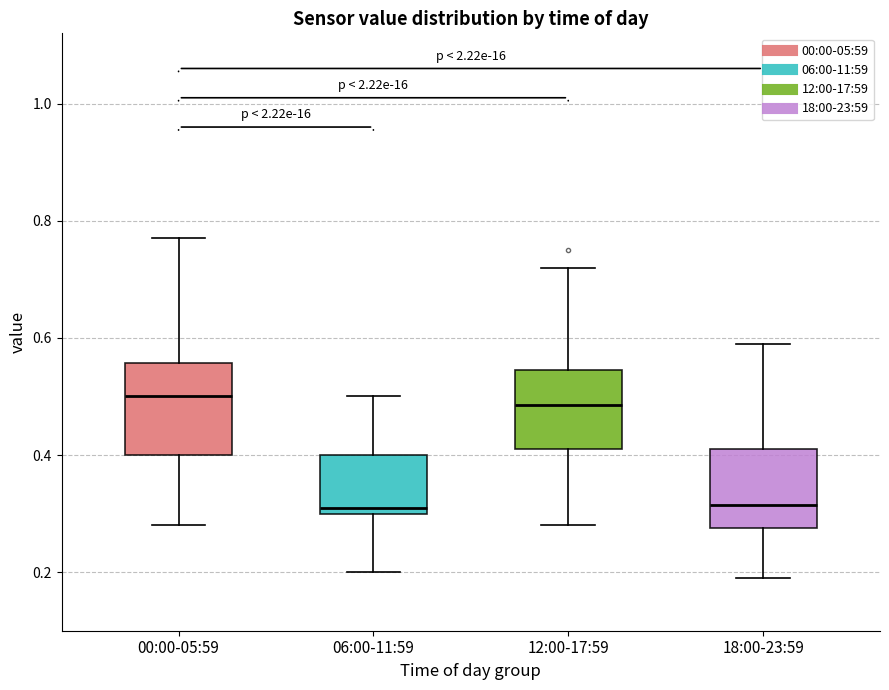

Reading left to right, read every box against the y-axis: the position of its median line, the range the box covers, and the ends of its whiskers. The values are not printed on the chart, so give them approximately, as read against the axis.

00:00-05:59: median 0.50, box 0.40 to 0.56, whiskers 0.28 to 0.78
06:00-11:59: median 0.32, box 0.30 to 0.40, whiskers 0.20 to 0.50
12:00-17:59: median 0.48, box 0.42 to 0.54, whiskers 0.28 to 0.72
18:00-23:59: median 0.32, box 0.28 to 0.42, whiskers 0.20 to 0.60